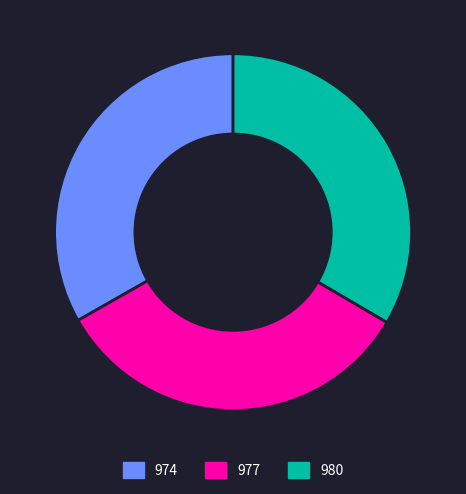

Approximately how many times larger is the value at 977 compared to 980?

1.0